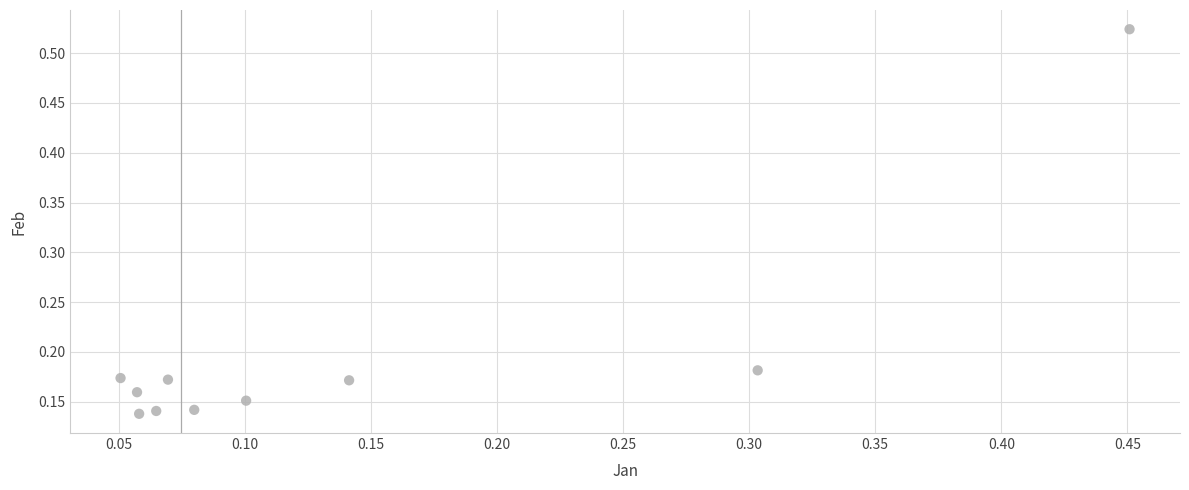

What is the range of X values (max minus min)?

0.4